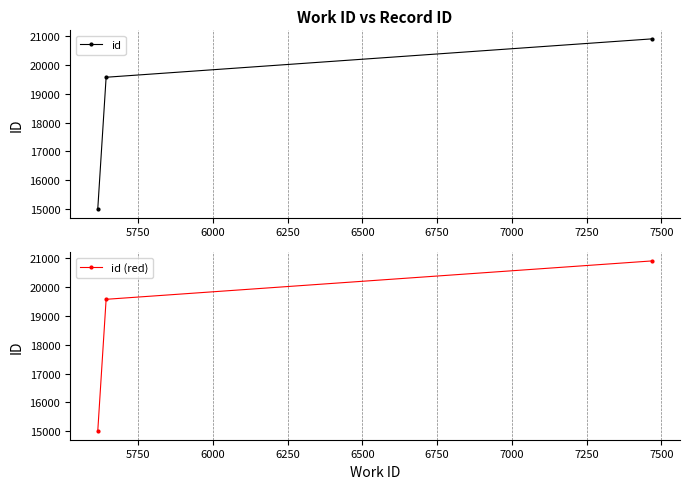

The id series shows 28166 at 6000. True or false?

False